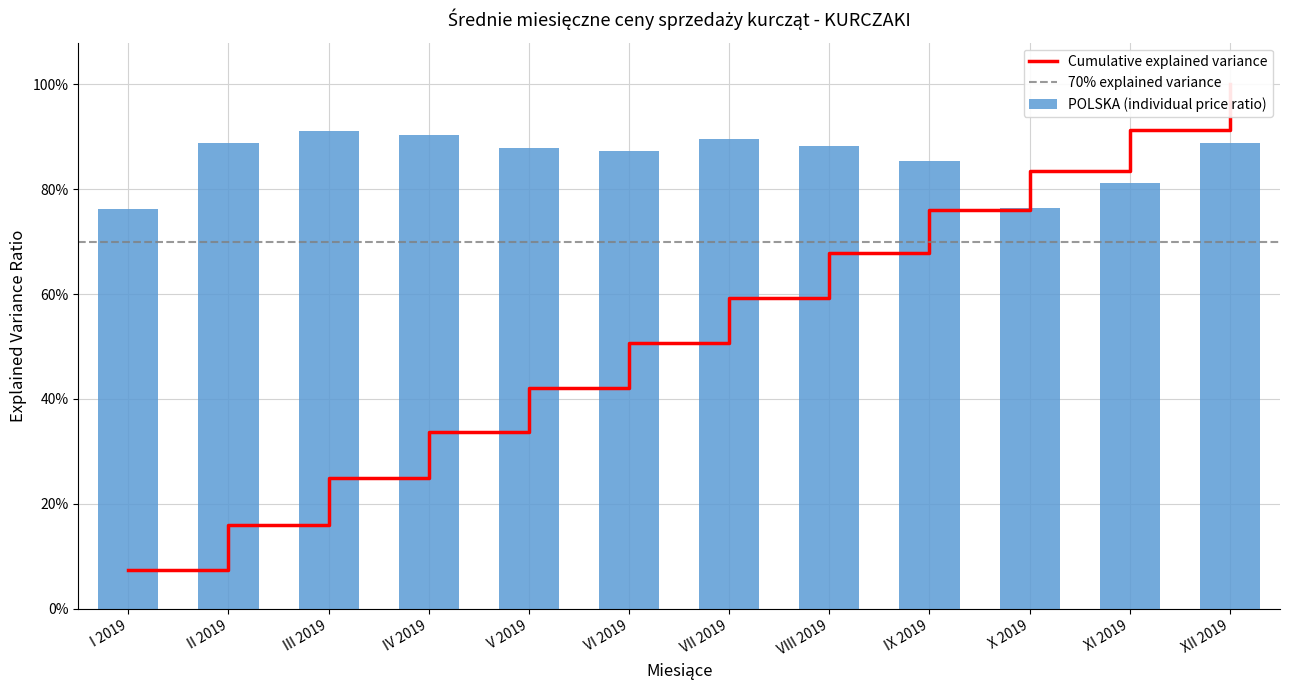

Which label corresponds to the smallest value in the chart?

I 2019